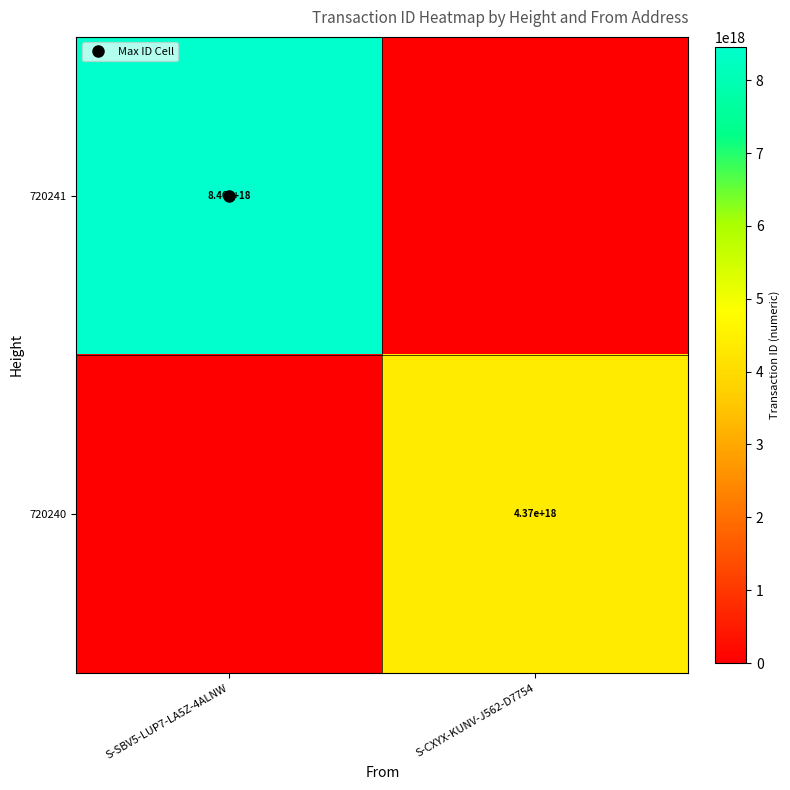

The 720240 series shows 0 at S-SBV5-LUP7-LA5Z-4ALNW. True or false?

True